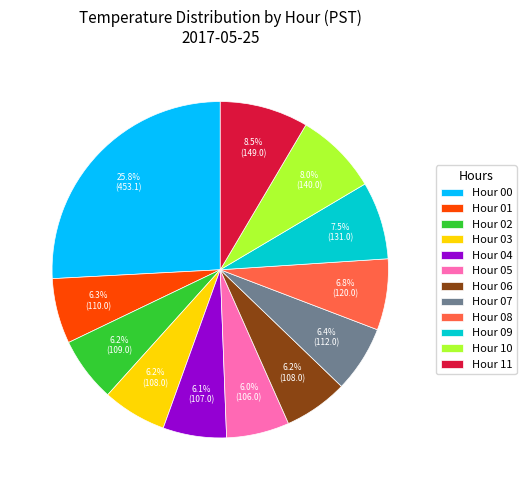

What is the ratio of the value at Hour 07 to the value at Hour 06?

1.0